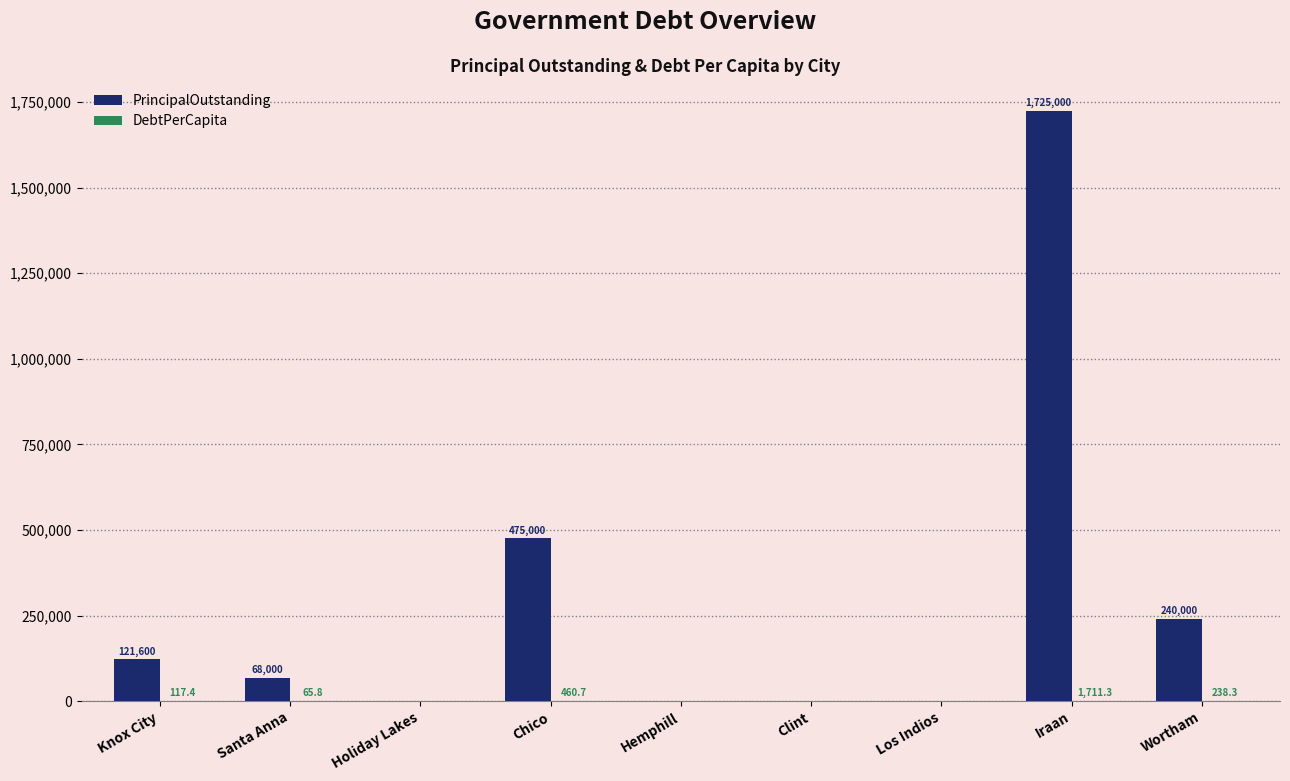

Between Santa Anna and Los Indios, which series saw the biggest shift?

PrincipalOutstanding